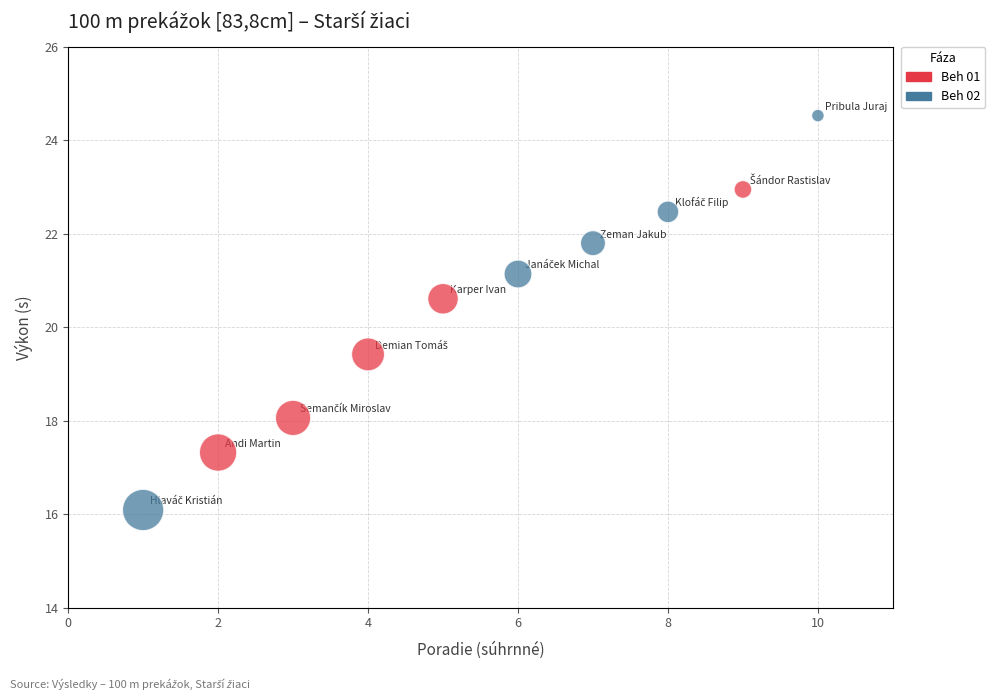

Which series contains the highest Y value?

Beh 02